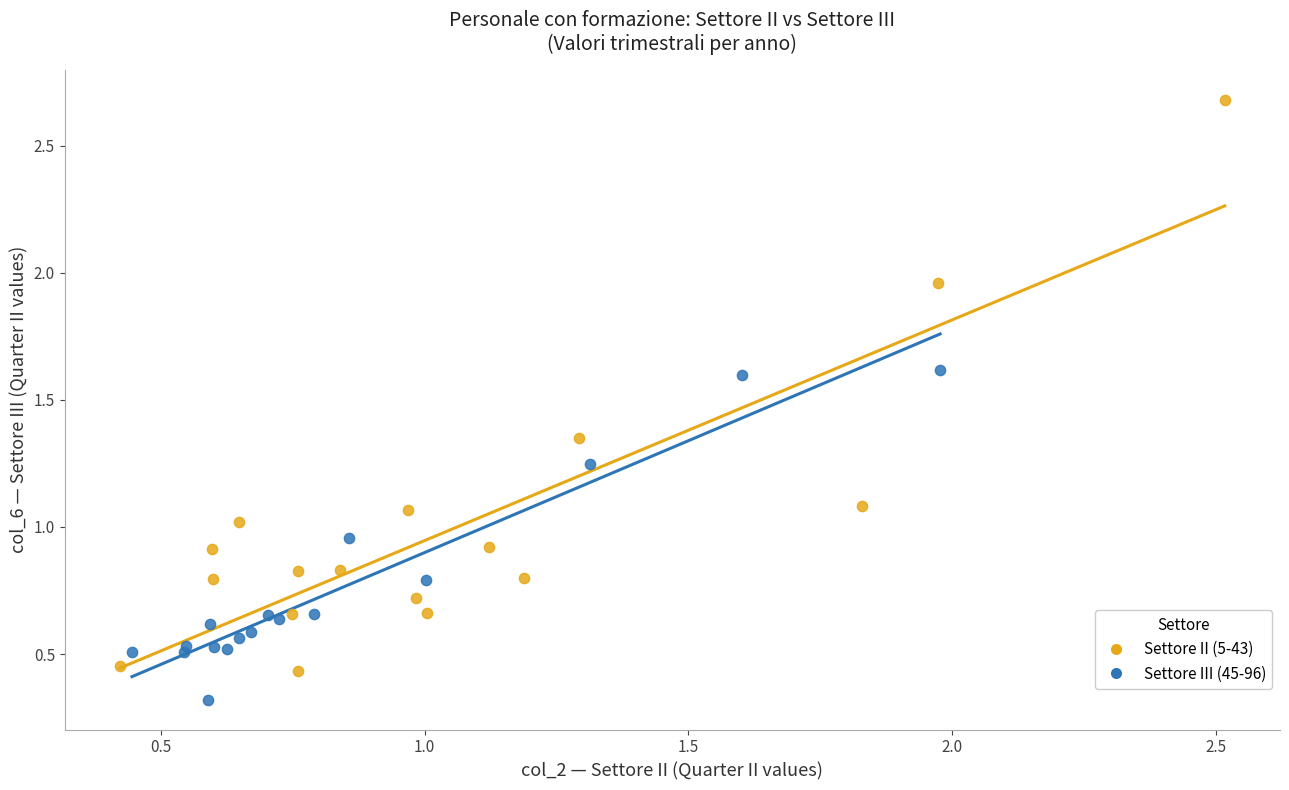

Which series has the largest Y range (max minus min)?

Settore II (5-43)